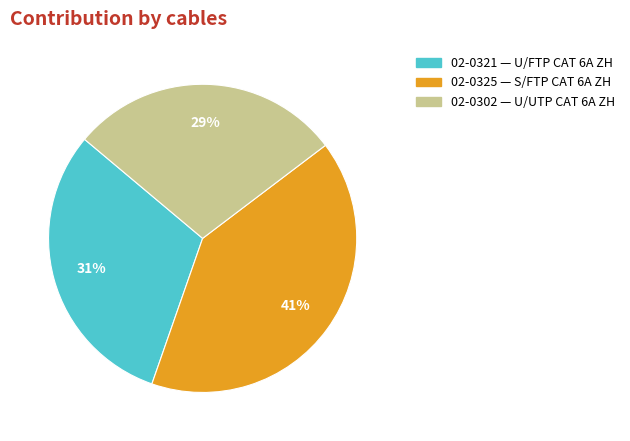

Rank the categories by value from highest to lowest.

02-0325, 02-0321, 02-0302